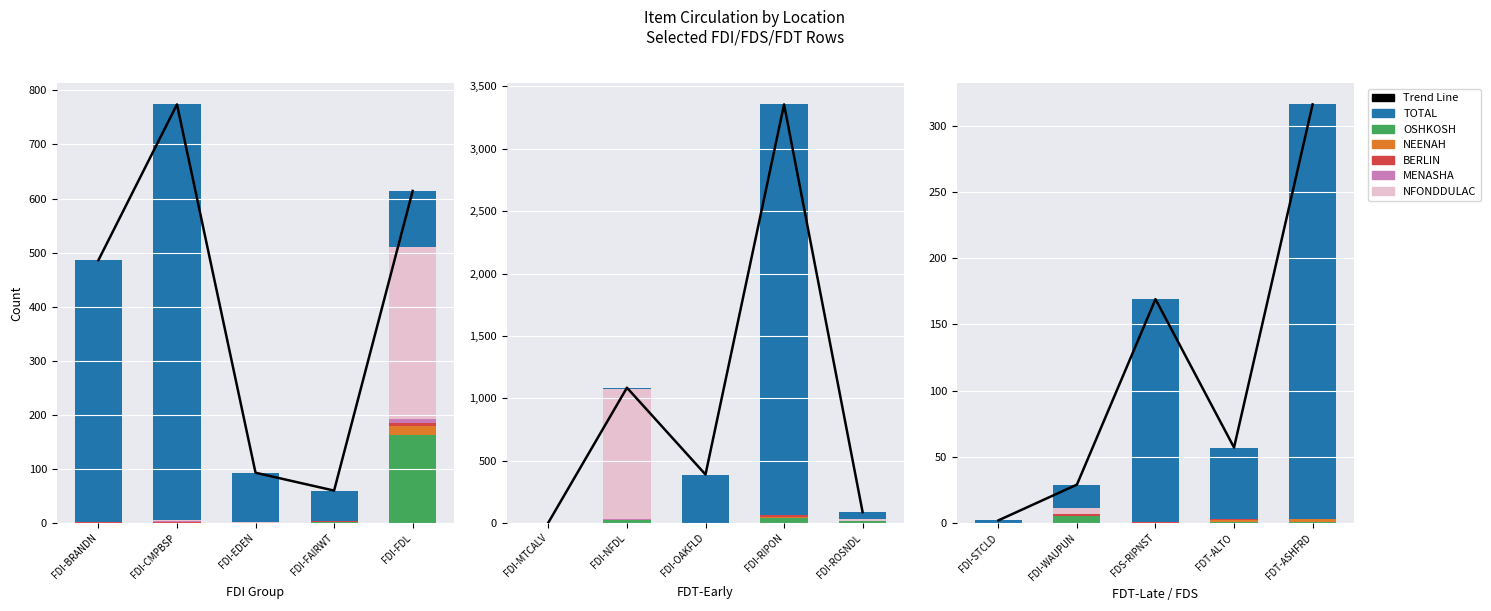

What position from the left is FDT-ASHFRD?

15